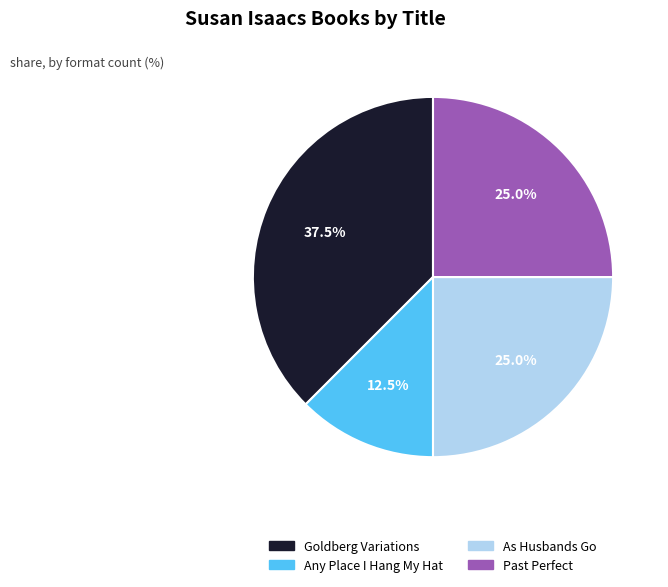

Between As Husbands Go and Goldberg Variations, which is larger?

Goldberg Variations